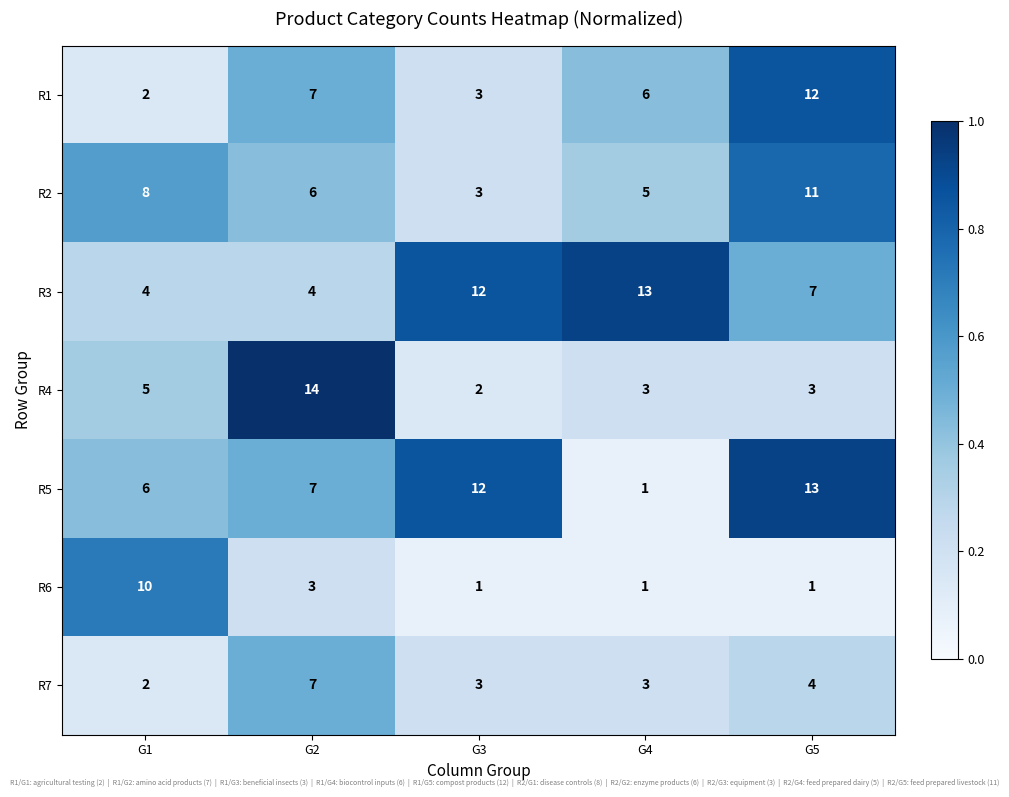

True or false: R3 has a value of 4 at G1.

True